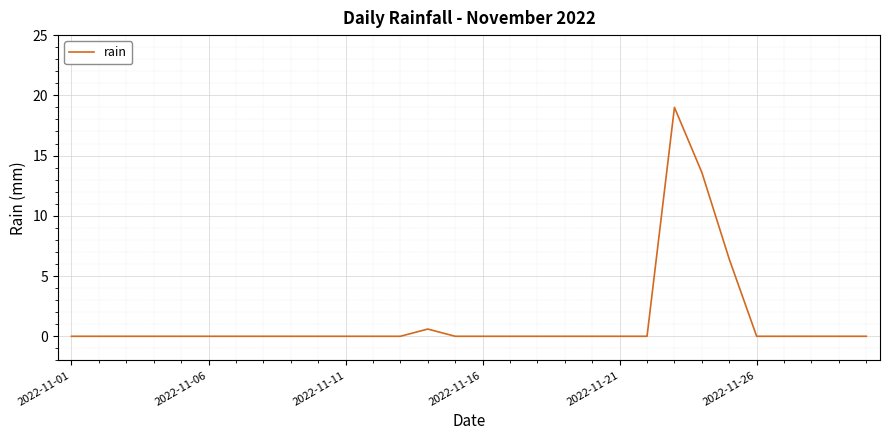

What is the greatest value displayed?

19.0